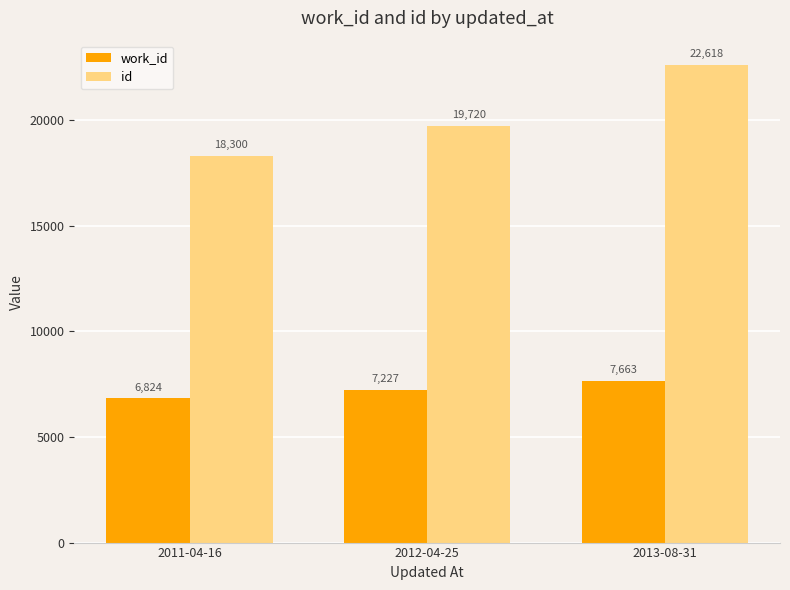

What is the average value of the work_id series?

7238